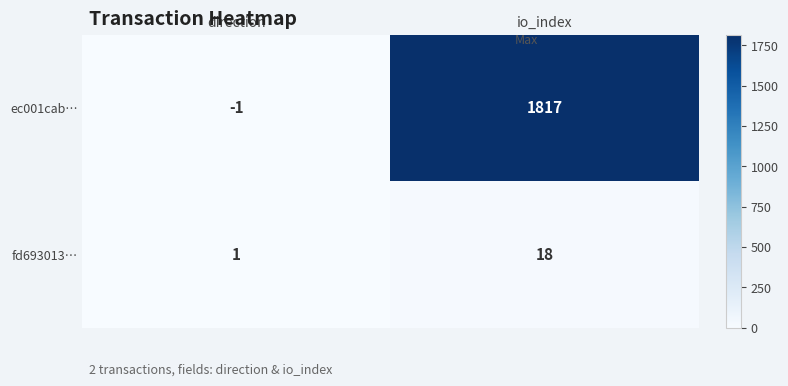

How many values in ec001cab… are below zero?

1